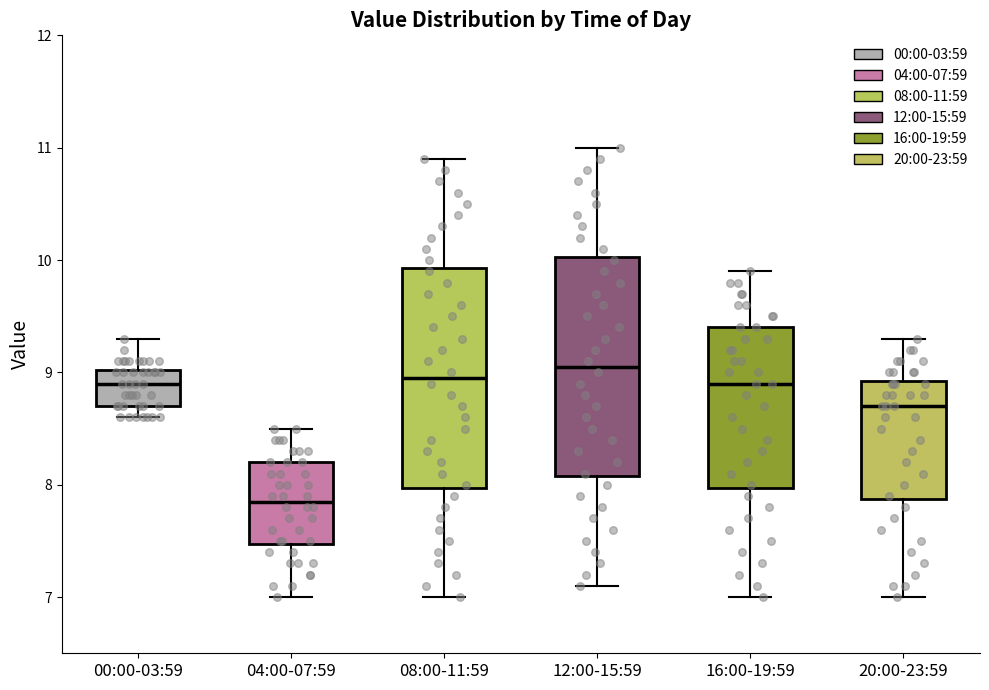

Reading left to right, transcribe this box plot: for each box, give where its median line is, the range the box spans, and where its two whiskers end, as read against the y-axis. The values are not printed on the chart, so give them approximately, as read against the axis.

00:00-03:59: median 8.9, box 8.7 to 9.0, whiskers 8.6 to 9.3
04:00-07:59: median 7.9, box 7.5 to 8.2, whiskers 7.0 to 8.5
08:00-11:59: median 9.0, box 8.0 to 9.9, whiskers 7.0 to 10.9
12:00-15:59: median 9.1, box 8.1 to 10.0, whiskers 7.1 to 11.0
16:00-19:59: median 8.9, box 8.0 to 9.4, whiskers 7.0 to 9.9
20:00-23:59: median 8.7, box 7.9 to 8.9, whiskers 7.0 to 9.3